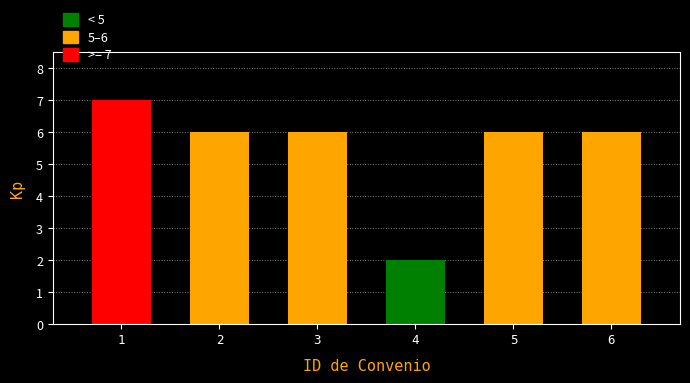

Reading left to right, transcribe all the data shown in this chart.

1=7	2=6	3=6	4=2	5=6	6=6